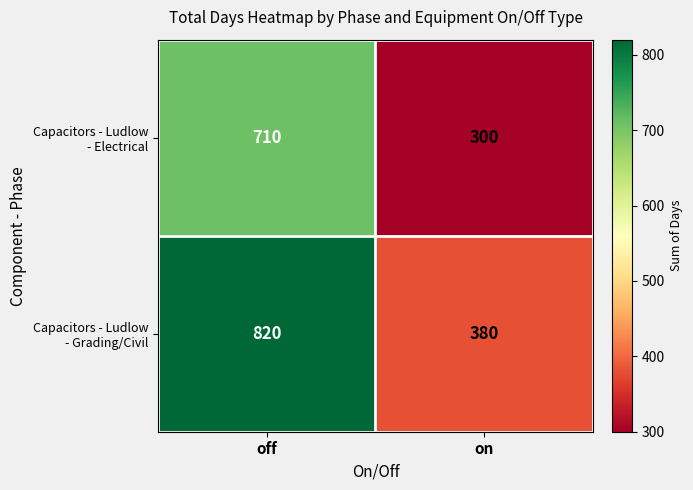

Which category has the lowest value across all series?

on